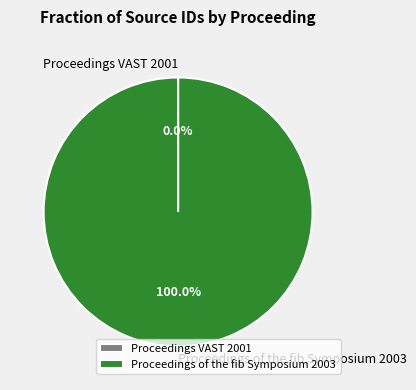

Which slice is the largest?

Proceedings of the fib Symposium 2003